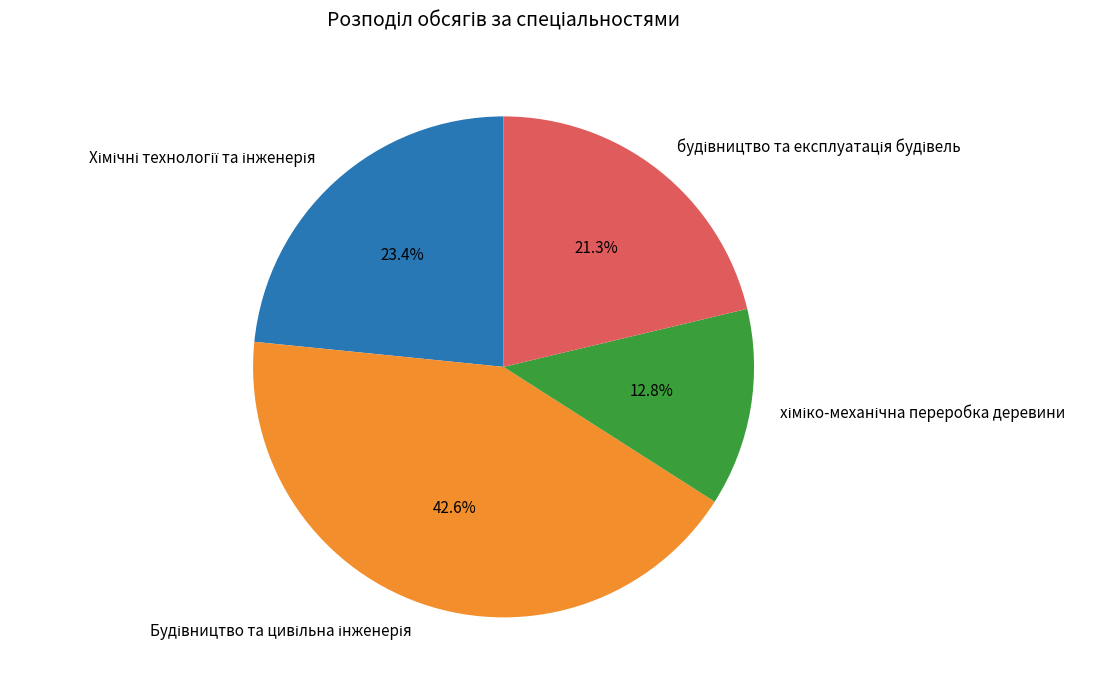

Does any single category account for the majority?

No